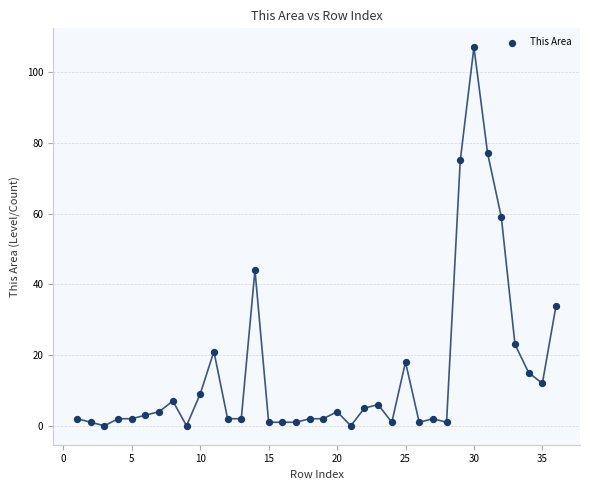

What Y value in the scatter plot is closest to 53?

59